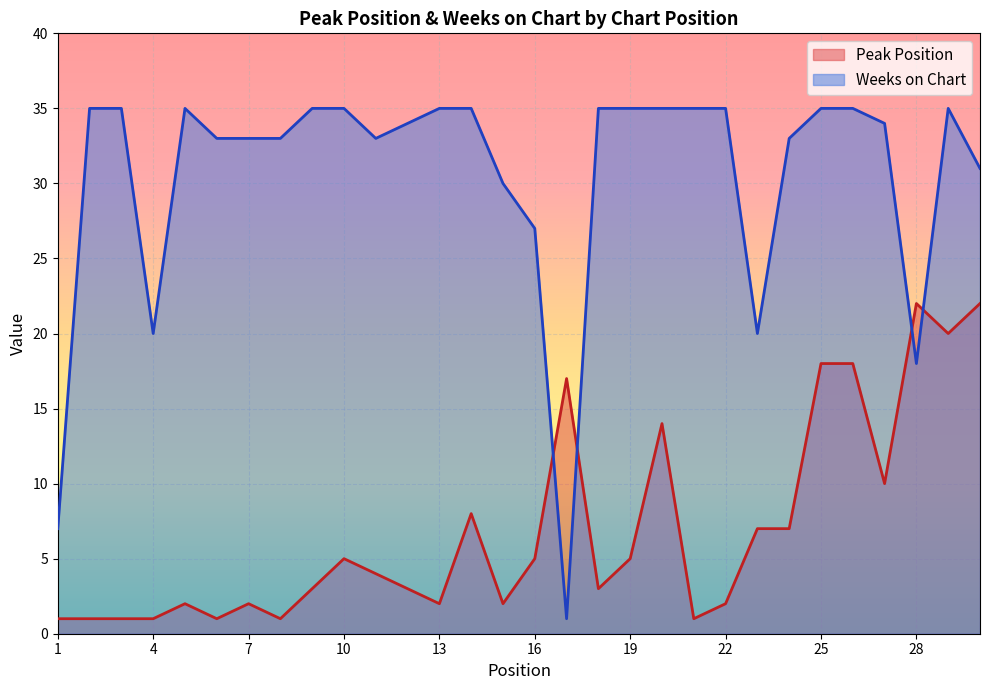

The value of Weeks on Chart at 18 is 11. True or false?

False